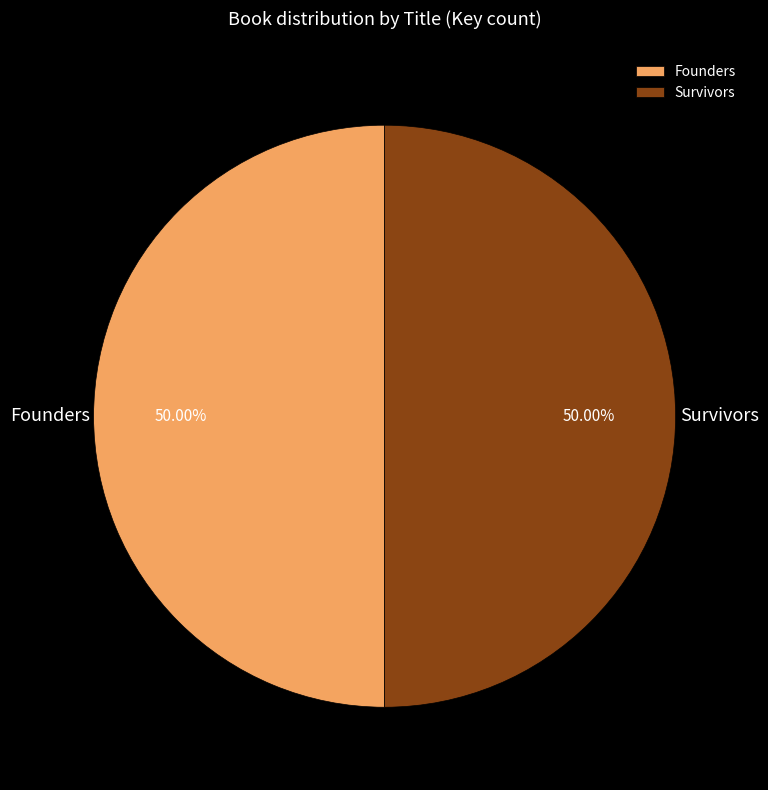

Combined, do Founders and Survivors account for over 50%?

Yes